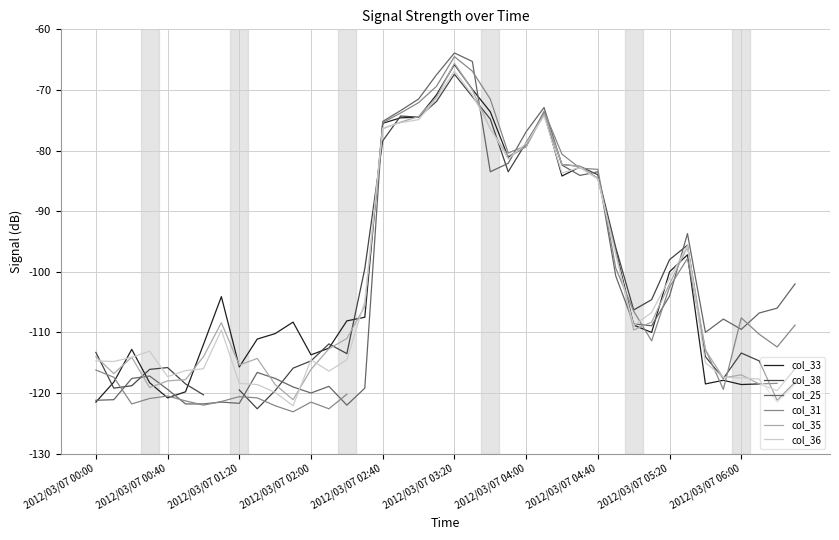

Is it true that col_38 equals -184.0 at 38?

False